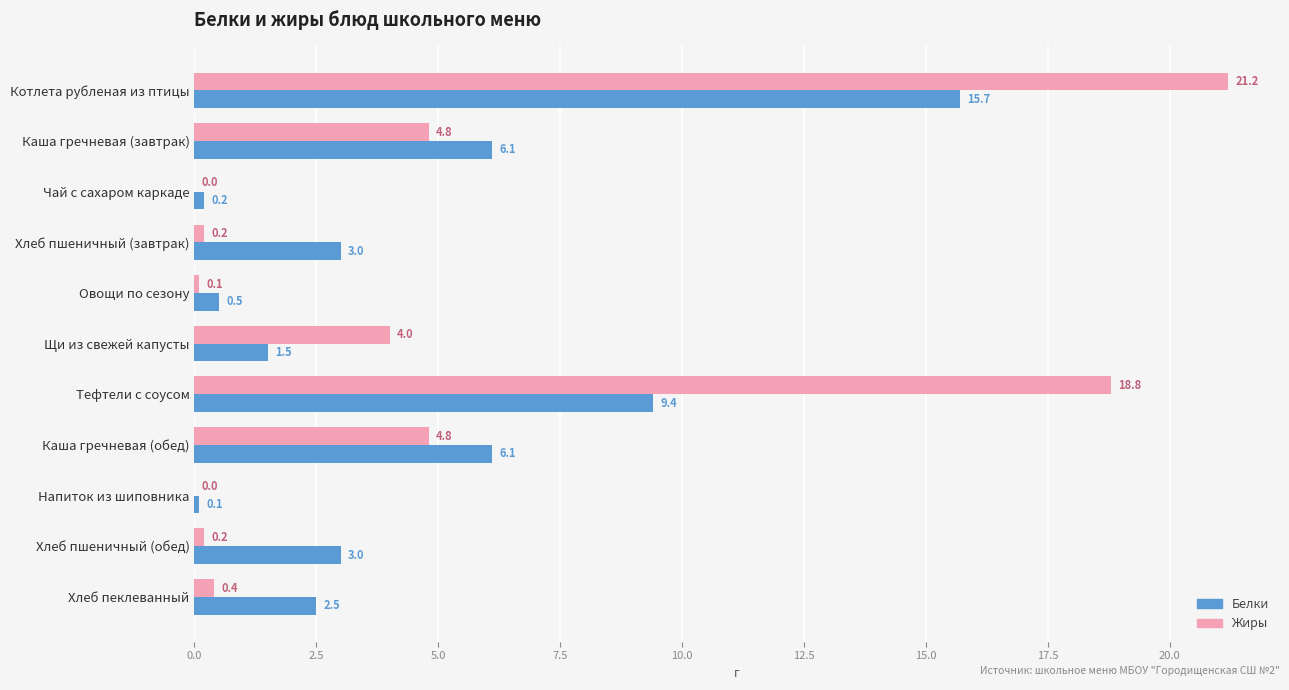

The Жиры series shows 21.2 at Котлета рубленая из птицы. True or false?

True